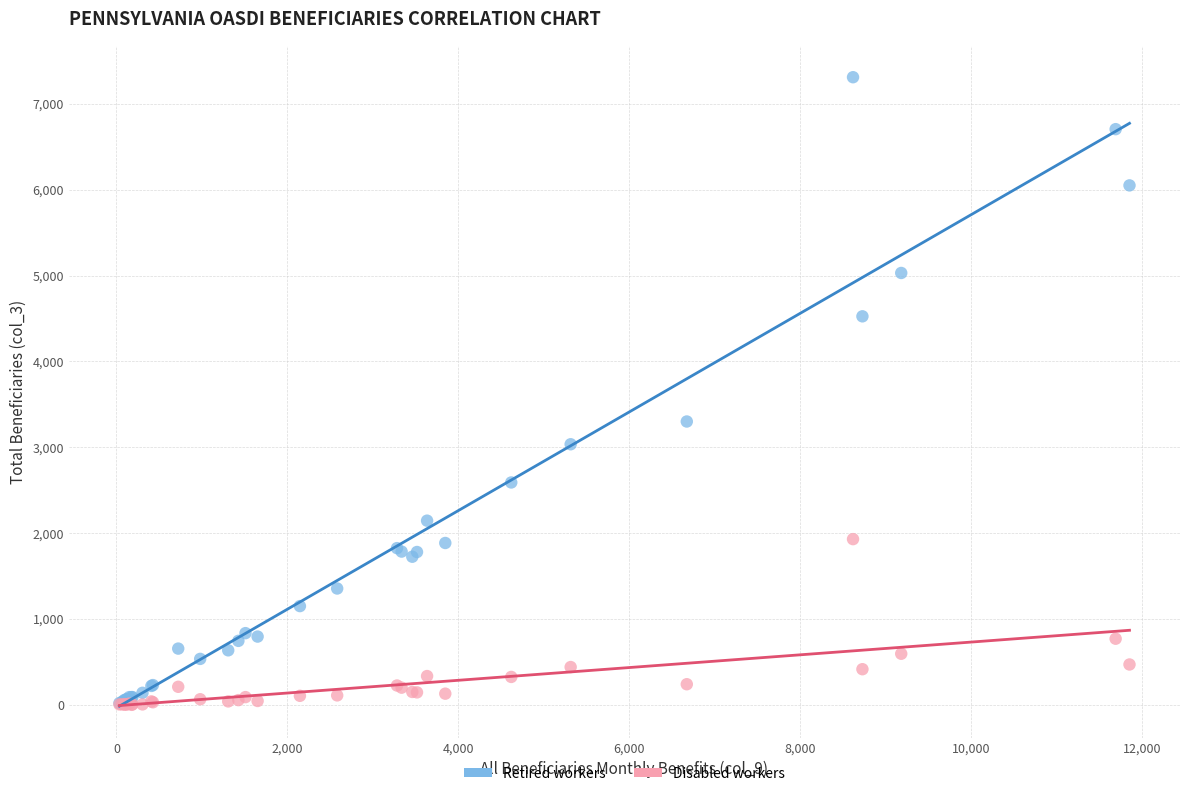

In the Retired workers series, what Y value is closest to 3665?

3300